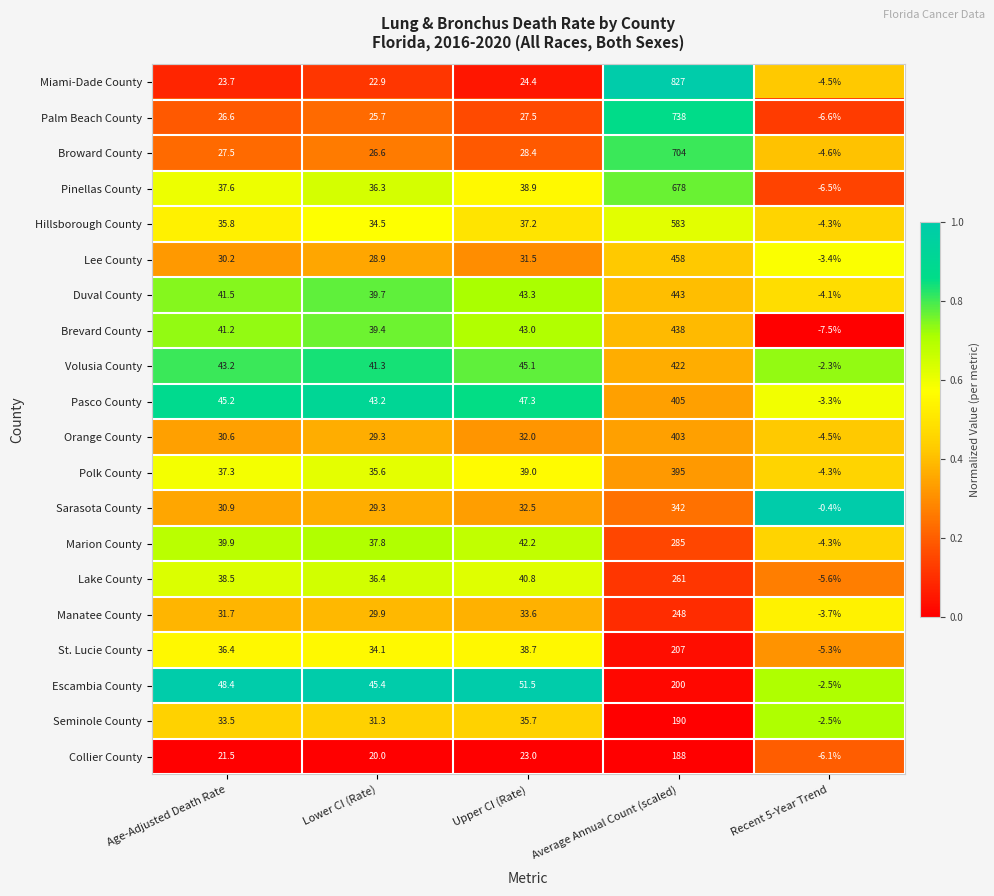

Which series changed the most between Age-Adjusted Death Rate and Lower CI (Rate)?

Escambia County